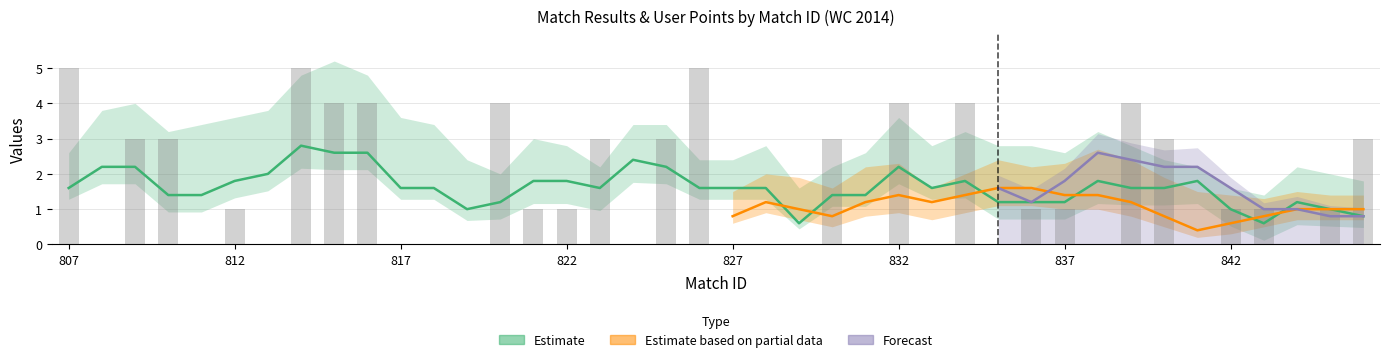

Are the bars horizontal?

No